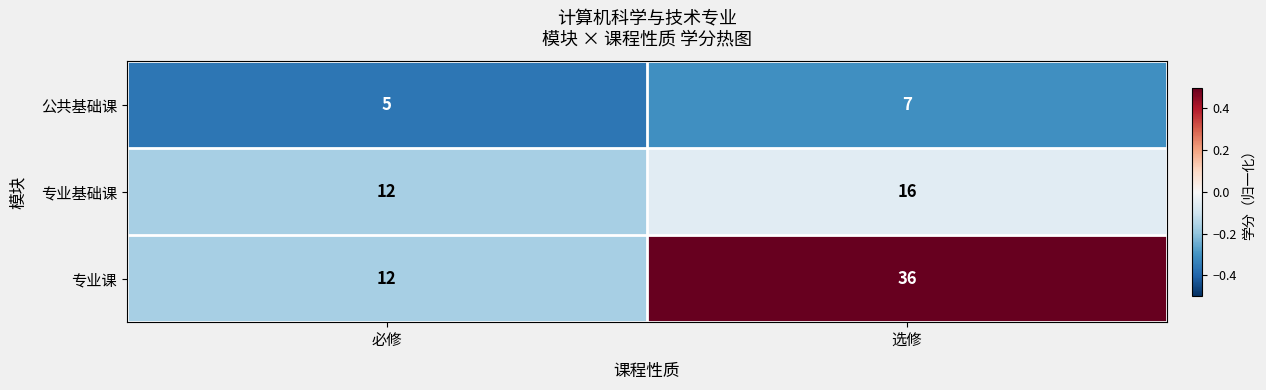

Reading right to left, extract all data points from this chart.

公共基础课: 选修=7	必修=5
专业基础课: 选修=16	必修=12
专业课: 选修=36	必修=12